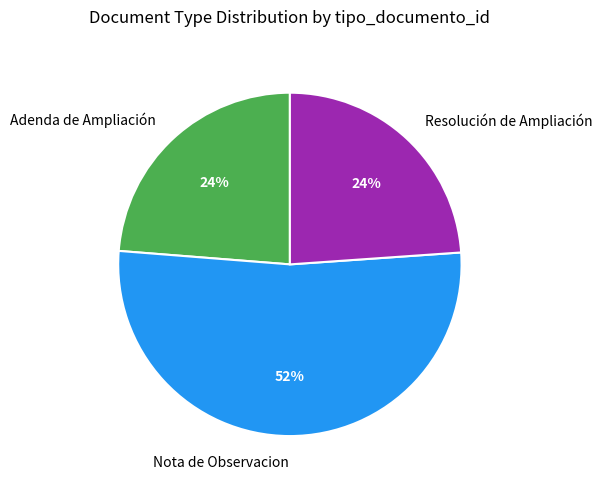

Is it true that Resolución de Ampliación is 14% of the pie?

False